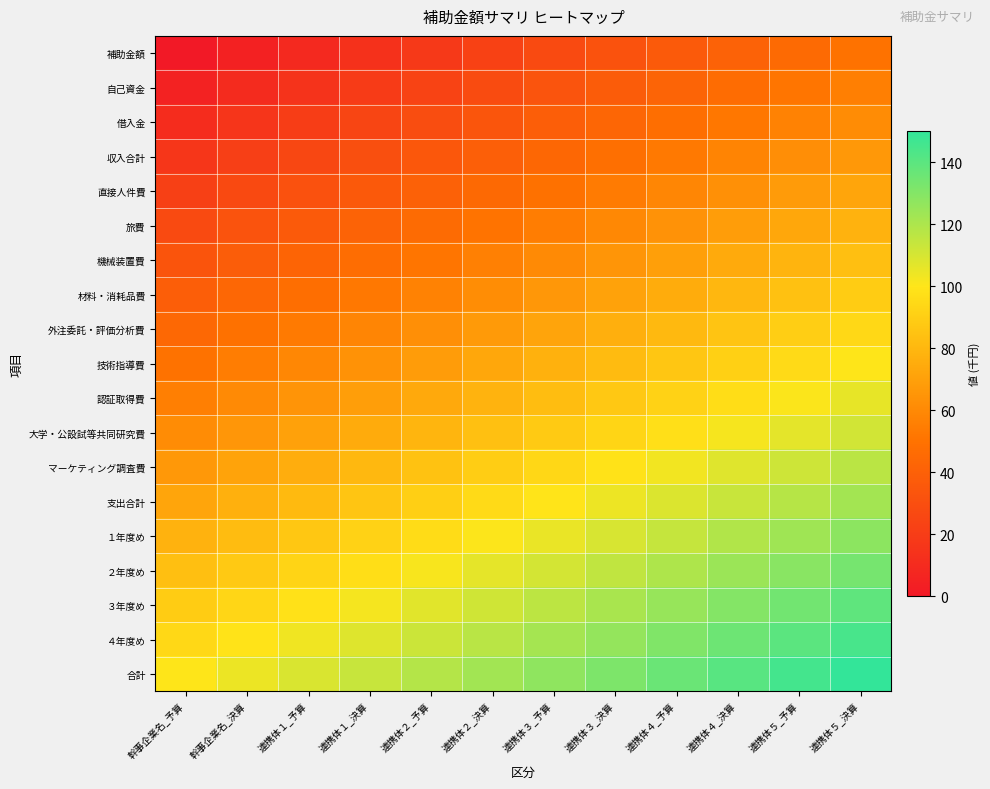

Reading left to right, extract all data points from this chart.

補助金額: 幹事企業名_予算=0.0	幹事企業名_決算=4.5	連携体１_予算=9.1	連携体１_決算=13.6	連携体２_予算=18.2	連携体２_決算=22.7	連携体３_予算=27.3	連携体３_決算=31.8	連携体４_予算=36.4	連携体４_決算=40.9	連携体５_予算=45.5	連携体５_決算=50.0
自己資金: 幹事企業名_予算=5.6	幹事企業名_決算=10.1	連携体１_予算=14.6	連携体１_決算=19.2	連携体２_予算=23.7	連携体２_決算=28.3	連携体３_予算=32.8	連携体３_決算=37.4	連携体４_予算=41.9	連携体４_決算=46.5	連携体５_予算=51.0	連携体５_決算=55.6
借入金: 幹事企業名_予算=11.1	幹事企業名_決算=15.7	連携体１_予算=20.2	連携体１_決算=24.7	連携体２_予算=29.3	連携体２_決算=33.8	連携体３_予算=38.4	連携体３_決算=42.9	連携体４_予算=47.5	連携体４_決算=52.0	連携体５_予算=56.6	連携体５_決算=61.1
収入合計: 幹事企業名_予算=16.7	幹事企業名_決算=21.2	連携体１_予算=25.8	連携体１_決算=30.3	連携体２_予算=34.8	連携体２_決算=39.4	連携体３_予算=43.9	連携体３_決算=48.5	連携体４_予算=53.0	連携体４_決算=57.6	連携体５_予算=62.1	連携体５_決算=66.7
直接人件費: 幹事企業名_予算=22.2	幹事企業名_決算=26.8	連携体１_予算=31.3	連携体１_決算=35.9	連携体２_予算=40.4	連携体２_決算=44.9	連携体３_予算=49.5	連携体３_決算=54.0	連携体４_予算=58.6	連携体４_決算=63.1	連携体５_予算=67.7	連携体５_決算=72.2
旅費: 幹事企業名_予算=27.8	幹事企業名_決算=32.3	連携体１_予算=36.9	連携体１_決算=41.4	連携体２_予算=46.0	連携体２_決算=50.5	連携体３_予算=55.1	連携体３_決算=59.6	連携体４_予算=64.1	連携体４_決算=68.7	連携体５_予算=73.2	連携体５_決算=77.8
機械装置費: 幹事企業名_予算=33.3	幹事企業名_決算=37.9	連携体１_予算=42.4	連携体１_決算=47.0	連携体２_予算=51.5	連携体２_決算=56.1	連携体３_予算=60.6	連携体３_決算=65.2	連携体４_予算=69.7	連携体４_決算=74.2	連携体５_予算=78.8	連携体５_決算=83.3
材料・消耗品費: 幹事企業名_予算=38.9	幹事企業名_決算=43.4	連携体１_予算=48.0	連携体１_決算=52.5	連携体２_予算=57.1	連携体２_決算=61.6	連携体３_予算=66.2	連携体３_決算=70.7	連携体４_予算=75.3	連携体４_決算=79.8	連携体５_予算=84.3	連携体５_決算=88.9
外注委託・評価分析費: 幹事企業名_予算=44.4	幹事企業名_決算=49.0	連携体１_予算=53.5	連携体１_決算=58.1	連携体２_予算=62.6	連携体２_決算=67.2	連携体３_予算=71.7	連携体３_決算=76.3	連携体４_予算=80.8	連携体４_決算=85.4	連携体５_予算=89.9	連携体５_決算=94.4
技術指導費: 幹事企業名_予算=50.0	幹事企業名_決算=54.5	連携体１_予算=59.1	連携体１_決算=63.6	連携体２_予算=68.2	連携体２_決算=72.7	連携体３_予算=77.3	連携体３_決算=81.8	連携体４_予算=86.4	連携体４_決算=90.9	連携体５_予算=95.5	連携体５_決算=100.0
認証取得費: 幹事企業名_予算=55.6	幹事企業名_決算=60.1	連携体１_予算=64.6	連携体１_決算=69.2	連携体２_予算=73.7	連携体２_決算=78.3	連携体３_予算=82.8	連携体３_決算=87.4	連携体４_予算=91.9	連携体４_決算=96.5	連携体５_予算=101.0	連携体５_決算=105.6
大学・公設試等共同研究費: 幹事企業名_予算=61.1	幹事企業名_決算=65.7	連携体１_予算=70.2	連携体１_決算=74.7	連携体２_予算=79.3	連携体２_決算=83.8	連携体３_予算=88.4	連携体３_決算=92.9	連携体４_予算=97.5	連携体４_決算=102.0	連携体５_予算=106.6	連携体５_決算=111.1
マーケティング調査費: 幹事企業名_予算=66.7	幹事企業名_決算=71.2	連携体１_予算=75.8	連携体１_決算=80.3	連携体２_予算=84.8	連携体２_決算=89.4	連携体３_予算=93.9	連携体３_決算=98.5	連携体４_予算=103.0	連携体４_決算=107.6	連携体５_予算=112.1	連携体５_決算=116.7
支出合計: 幹事企業名_予算=72.2	幹事企業名_決算=76.8	連携体１_予算=81.3	連携体１_決算=85.9	連携体２_予算=90.4	連携体２_決算=94.9	連携体３_予算=99.5	連携体３_決算=104.0	連携体４_予算=108.6	連携体４_決算=113.1	連携体５_予算=117.7	連携体５_決算=122.2
１年度め: 幹事企業名_予算=77.8	幹事企業名_決算=82.3	連携体１_予算=86.9	連携体１_決算=91.4	連携体２_予算=96.0	連携体２_決算=100.5	連携体３_予算=105.1	連携体３_決算=109.6	連携体４_予算=114.1	連携体４_決算=118.7	連携体５_予算=123.2	連携体５_決算=127.8
２年度め: 幹事企業名_予算=83.3	幹事企業名_決算=87.9	連携体１_予算=92.4	連携体１_決算=97.0	連携体２_予算=101.5	連携体２_決算=106.1	連携体３_予算=110.6	連携体３_決算=115.2	連携体４_予算=119.7	連携体４_決算=124.2	連携体５_予算=128.8	連携体５_決算=133.3
３年度め: 幹事企業名_予算=88.9	幹事企業名_決算=93.4	連携体１_予算=98.0	連携体１_決算=102.5	連携体２_予算=107.1	連携体２_決算=111.6	連携体３_予算=116.2	連携体３_決算=120.7	連携体４_予算=125.3	連携体４_決算=129.8	連携体５_予算=134.3	連携体５_決算=138.9
４年度め: 幹事企業名_予算=94.4	幹事企業名_決算=99.0	連携体１_予算=103.5	連携体１_決算=108.1	連携体２_予算=112.6	連携体２_決算=117.2	連携体３_予算=121.7	連携体３_決算=126.3	連携体４_予算=130.8	連携体４_決算=135.4	連携体５_予算=139.9	連携体５_決算=144.4
合計: 幹事企業名_予算=100.0	幹事企業名_決算=104.5	連携体１_予算=109.1	連携体１_決算=113.6	連携体２_予算=118.2	連携体２_決算=122.7	連携体３_予算=127.3	連携体３_決算=131.8	連携体４_予算=136.4	連携体４_決算=140.9	連携体５_予算=145.5	連携体５_決算=150.0